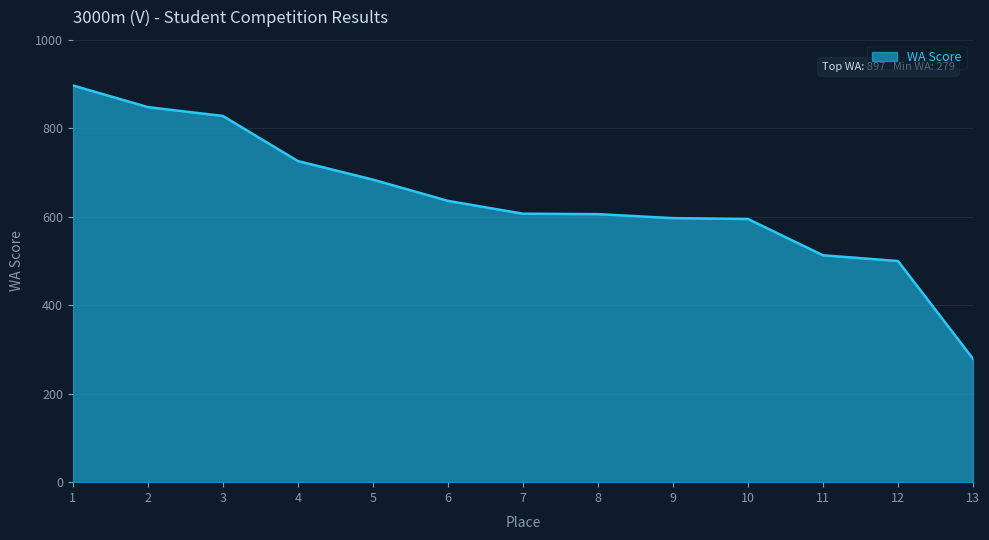

What is the greatest value displayed?

897